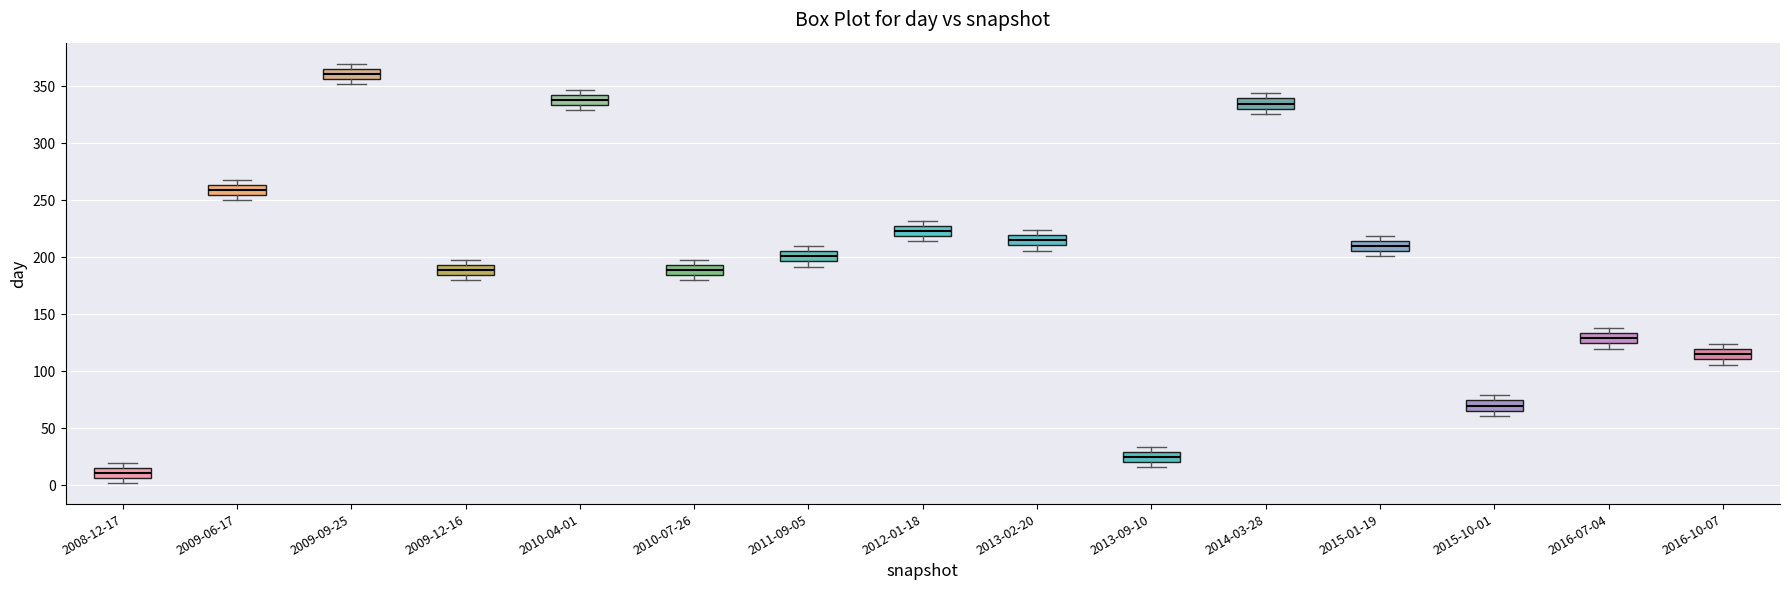

Which box has the lowest median line?

2008-12-17